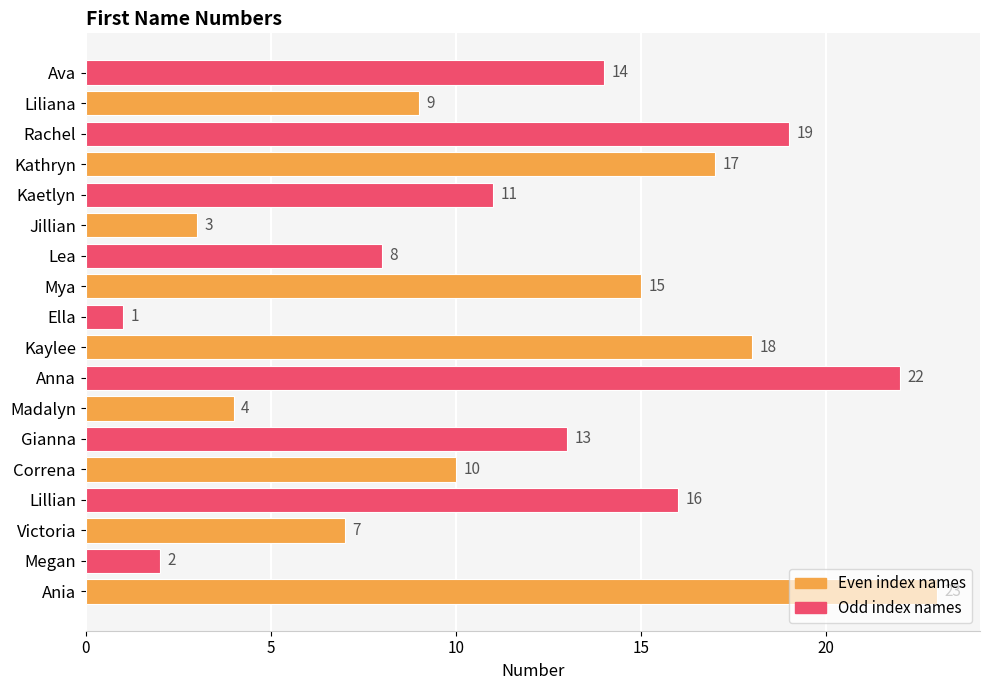

Rank the categories by value from highest to lowest.

Ania, Anna, Rachel, Kaylee, Kathryn, Lillian, Mya, Ava, Gianna, Kaetlyn, Correna, Liliana, Lea, Victoria, Madalyn, Jillian, Megan, Ella